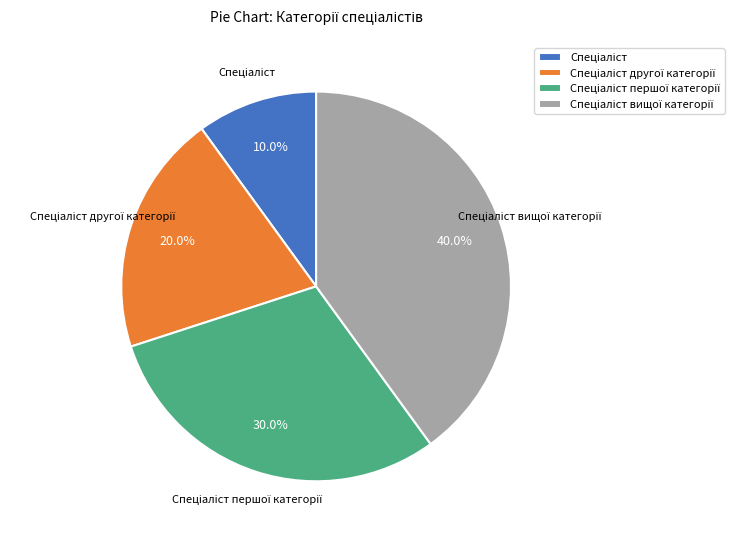

Is there any slice that represents more than half of the pie?

No